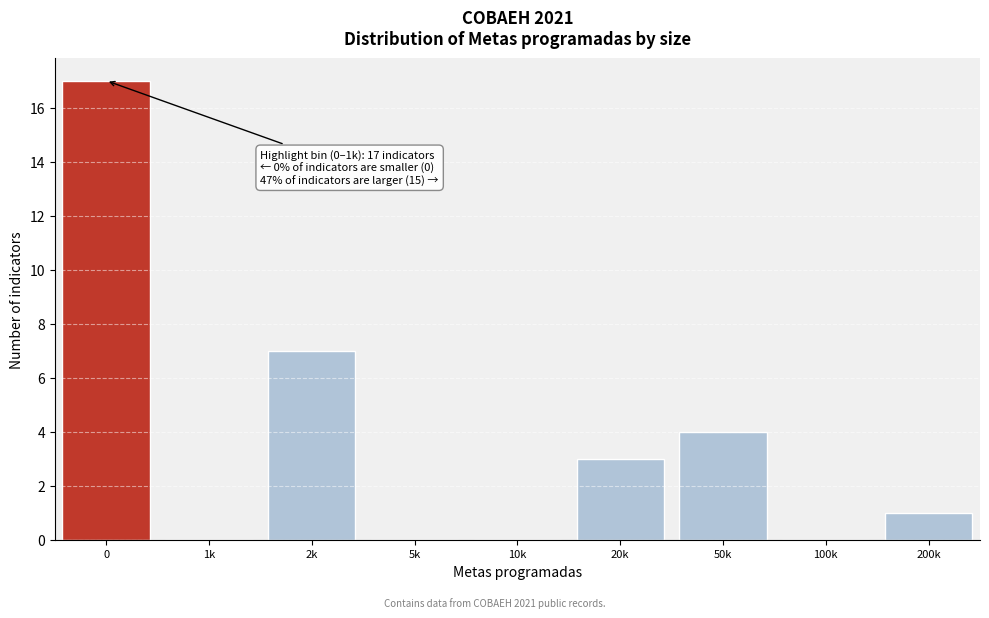

Reading left to right, extract all data points from this chart.

0=17	1k=0	2k=7	5k=0	10k=0	20k=3	50k=4	100k=0	200k=1